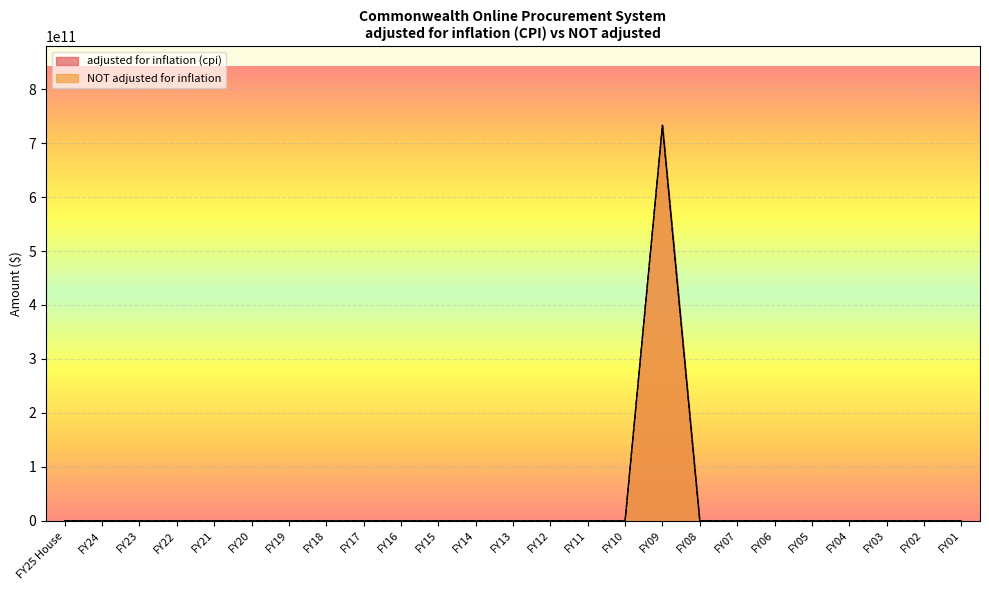

How many values in the adjusted for inflation (cpi) series exceed 0?

1